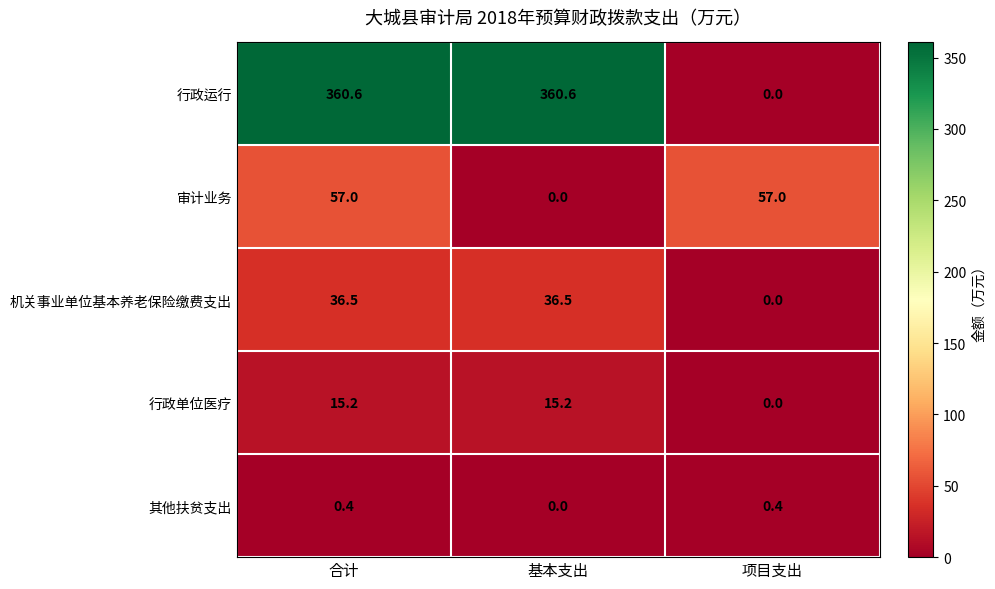

List the series in order of their peak value, lowest first.

其他扶贫支出, 行政单位医疗, 机关事业单位基本养老保险缴费支出, 审计业务, 行政运行